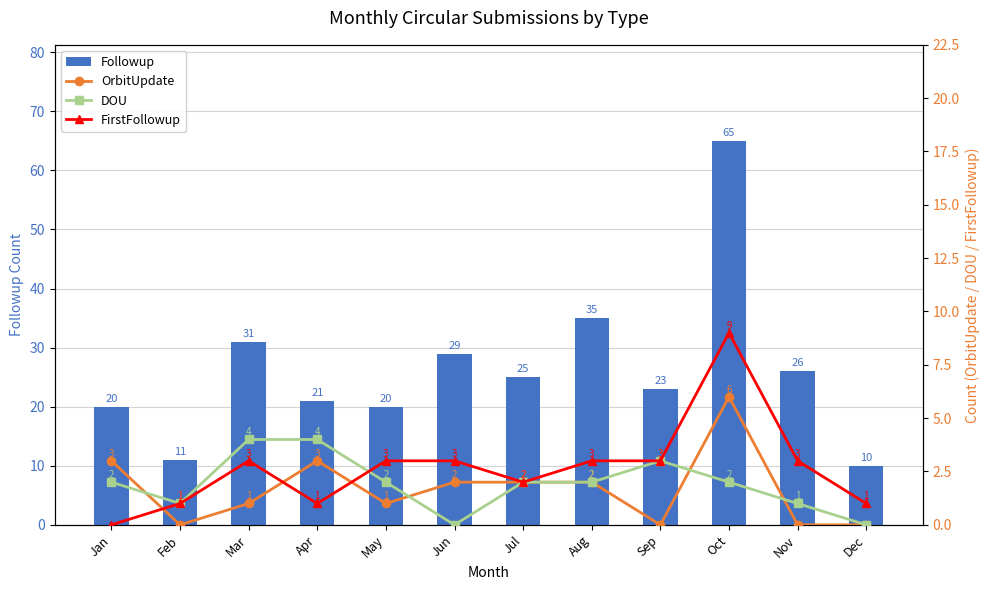

How many values in OrbitUpdate are above zero?

8